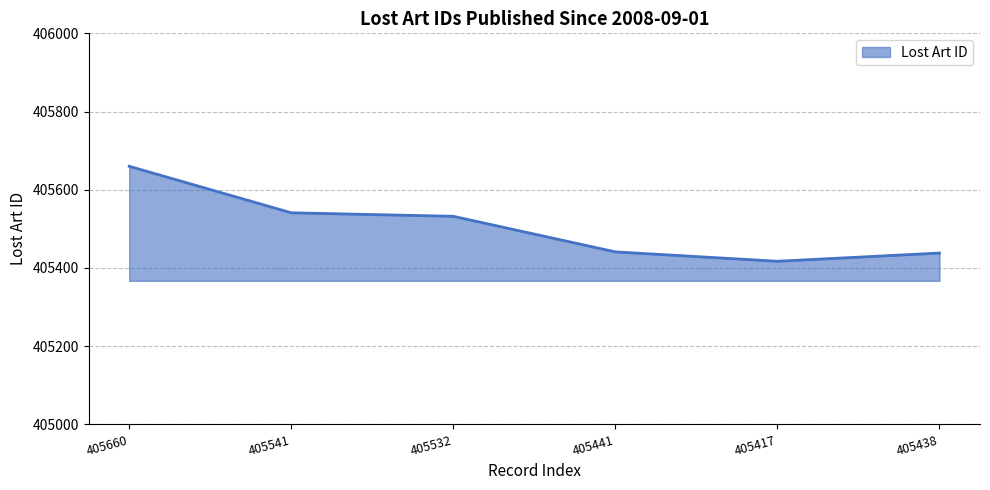

Is it true that the value at 405532 is 618333?

False